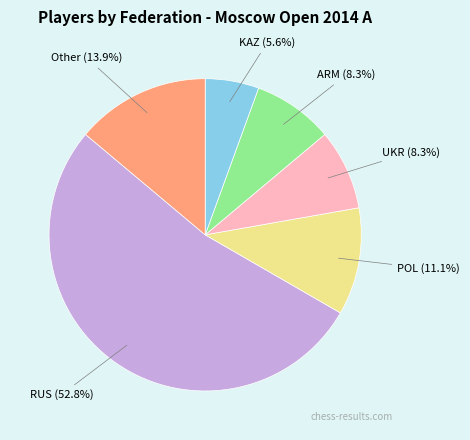

What is the smallest slice in the pie chart?

KAZ